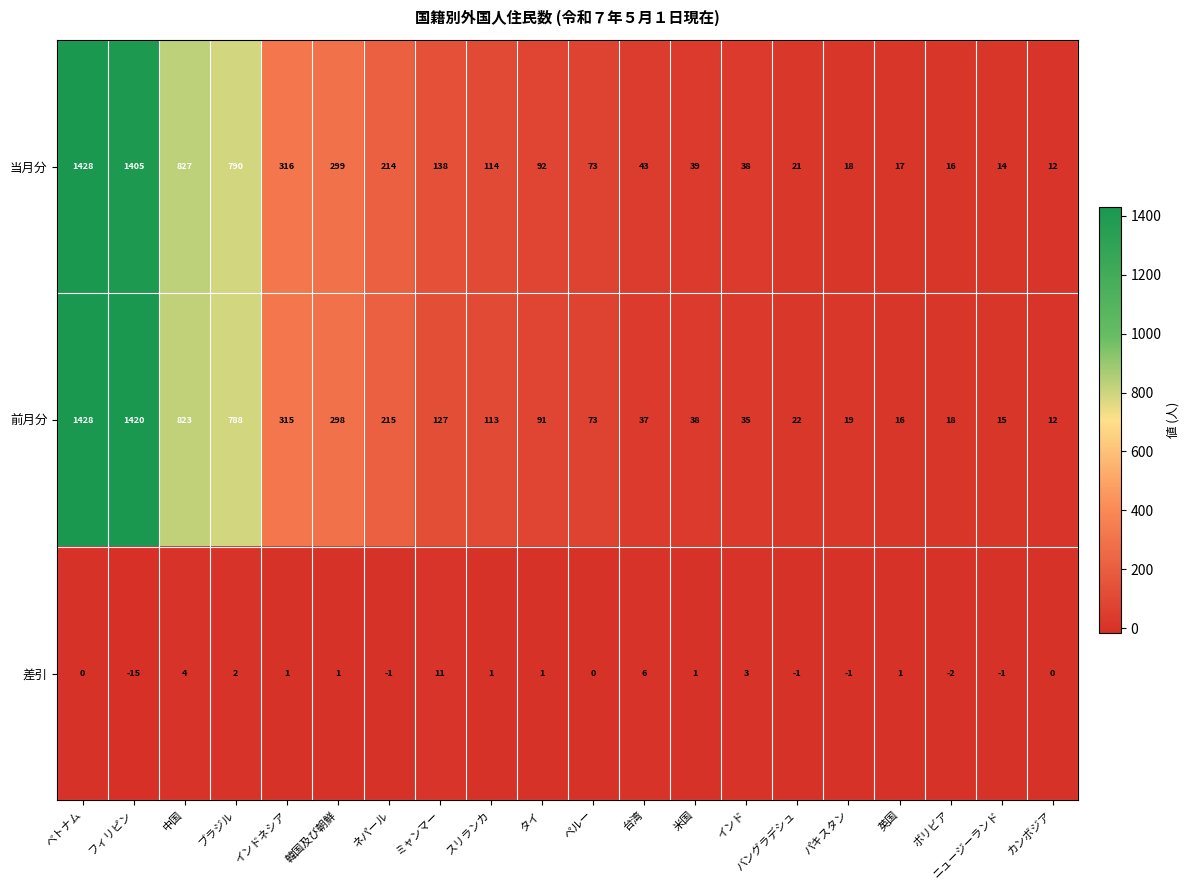

What is the total value across all series at ボリビア?

32